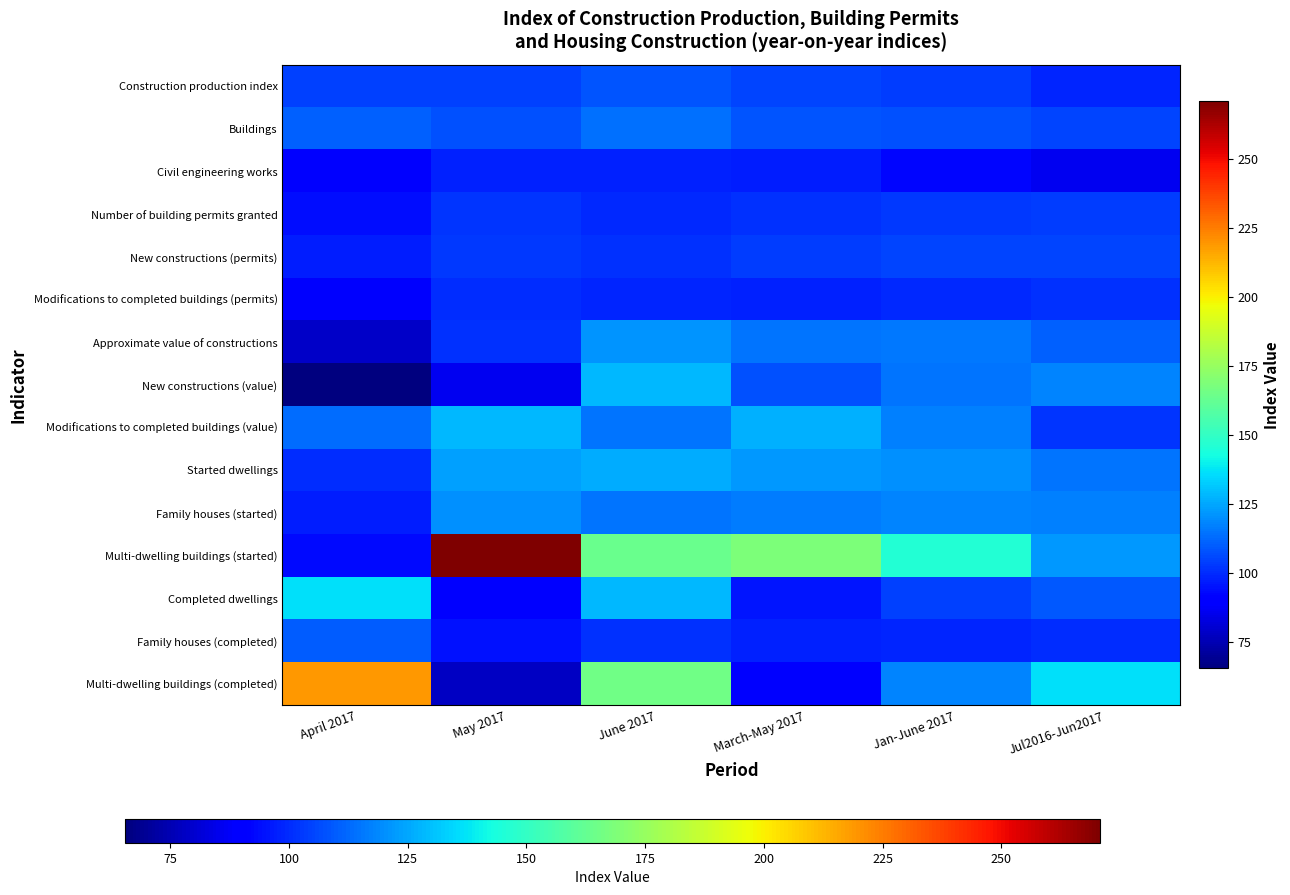

At which category does the chart reach its peak across all series?

May 2017